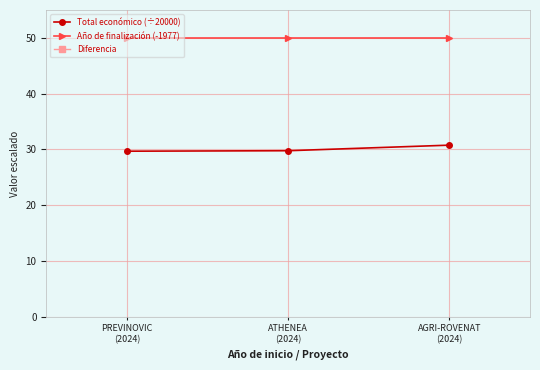

At which category is the sum across all series the highest?

AGRI-ROVENAT
(2024)